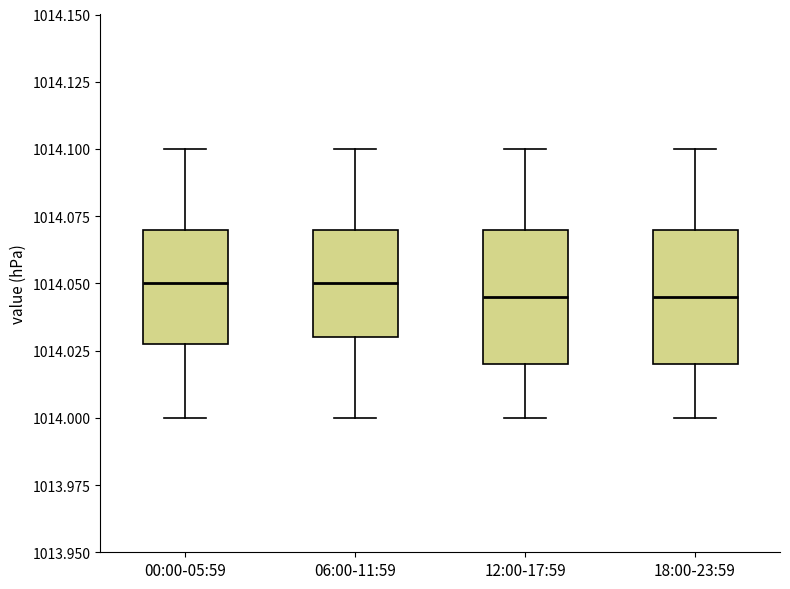

Reading left to right, transcribe this box plot: for each box, give where its median line is, the range the box spans, and where its two whiskers end, as read against the y-axis. The values are not printed on the chart, so give them approximately, as read against the axis.

00:00-05:59: median 1014.050, box 1014.030 to 1014.070, whiskers 1014.000 to 1014.100
06:00-11:59: median 1014.050, box 1014.030 to 1014.070, whiskers 1014.000 to 1014.100
12:00-17:59: median 1014.045, box 1014.020 to 1014.070, whiskers 1014.000 to 1014.100
18:00-23:59: median 1014.045, box 1014.020 to 1014.070, whiskers 1014.000 to 1014.100